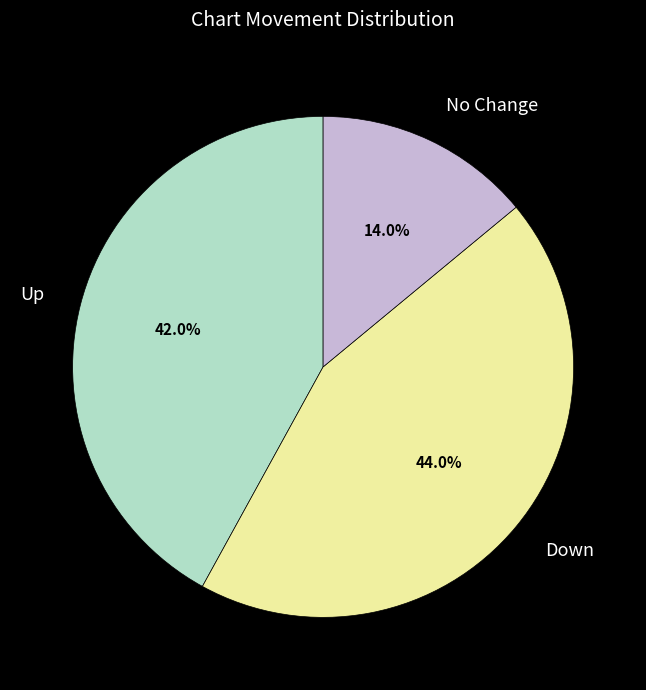

To the nearest percent, what is the average slice percentage?

33%